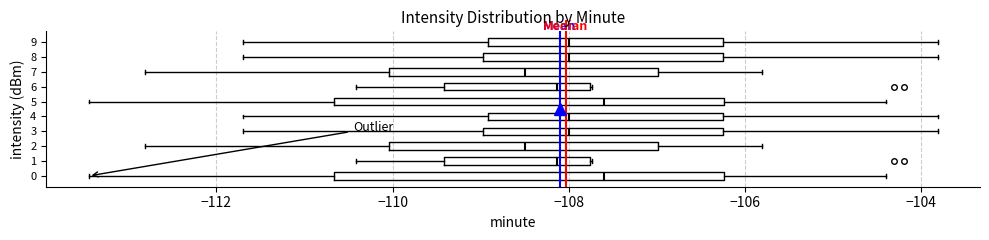

Reading bottom to top, read every box against the x-axis: the position of its median line, the range the box covers, and the ends of its whiskers. The values are not printed on the chart, so give them approximately, as read against the axis.

0: median -107.6, box -110.6 to -106.2, whiskers -113.4 to -104.4
1: median -108.2, box -109.4 to -107.8, whiskers -110.4 to -107.8
2: median -108.4, box -110.0 to -107.0, whiskers -112.8 to -105.8
3: median -108.0, box -109.0 to -106.2, whiskers -111.6 to -103.8
4: median -108.0, box -109.0 to -106.2, whiskers -111.6 to -103.8
5: median -107.6, box -110.6 to -106.2, whiskers -113.4 to -104.4
6: median -108.2, box -109.4 to -107.8, whiskers -110.4 to -107.8
7: median -108.4, box -110.0 to -107.0, whiskers -112.8 to -105.8
8: median -108.0, box -109.0 to -106.2, whiskers -111.6 to -103.8
9: median -108.0, box -109.0 to -106.2, whiskers -111.6 to -103.8